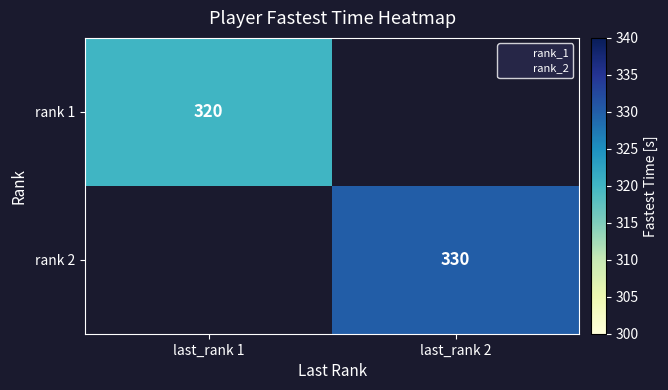

Is it true that rank 1 equals 82.2 at last_rank 1?

False